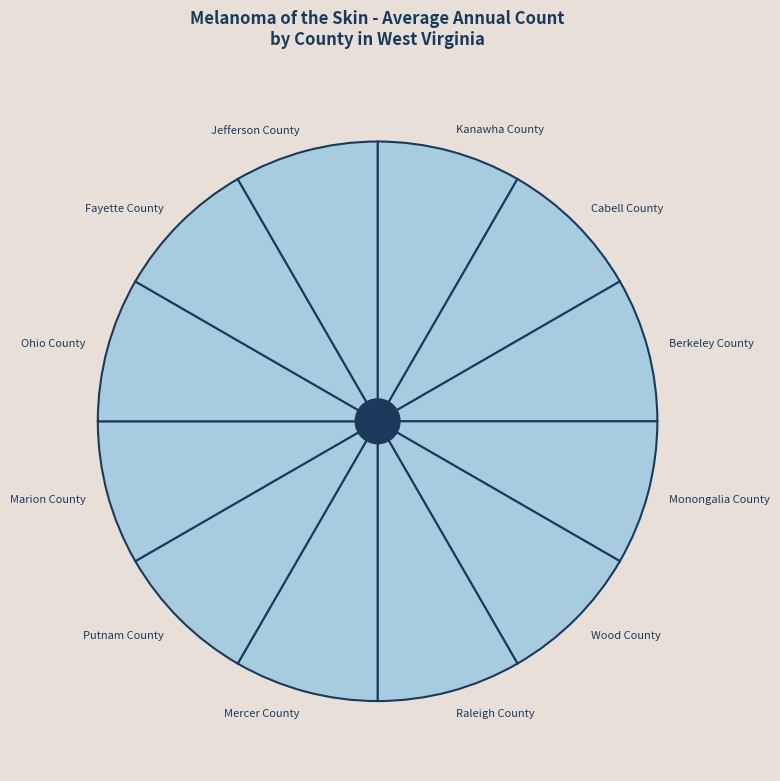

What is the ratio of the value at Marion County to the value at Putnam County?

1.0